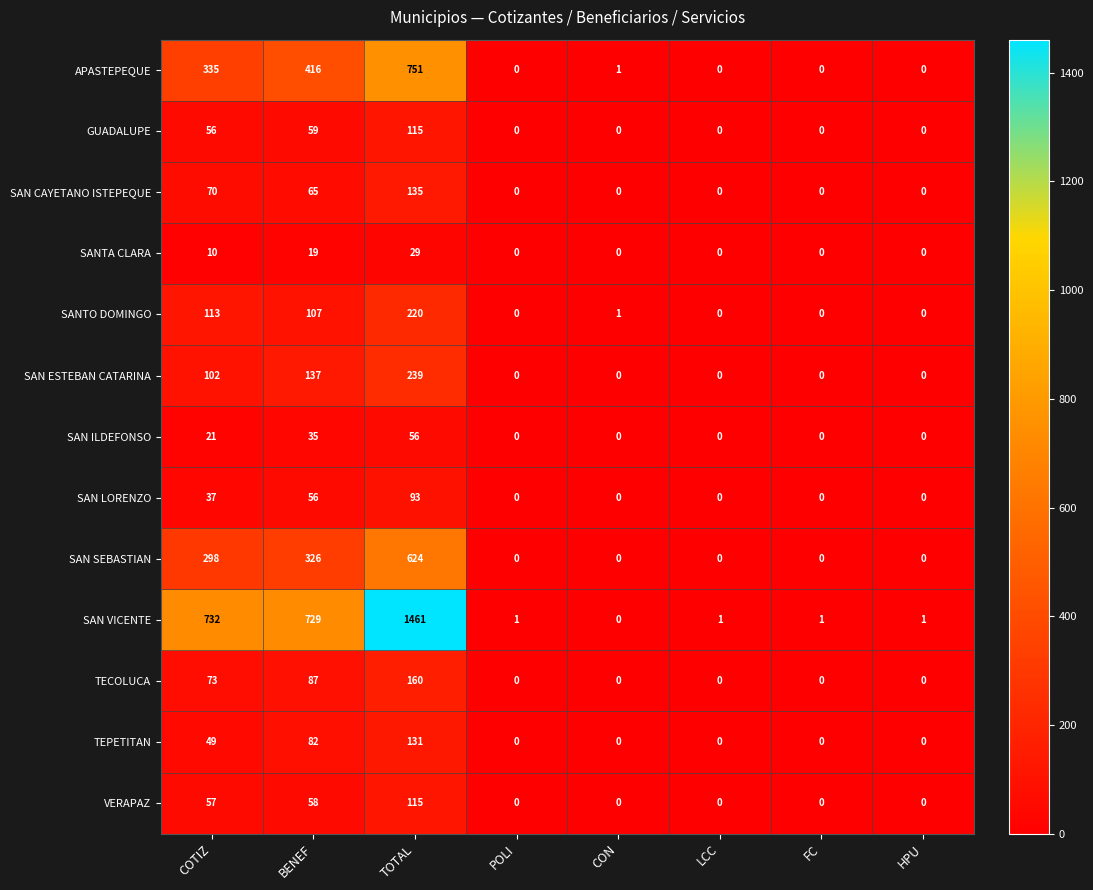

What is the sum of the APASTEPEQUE values at TOTAL and BENEF?

1167